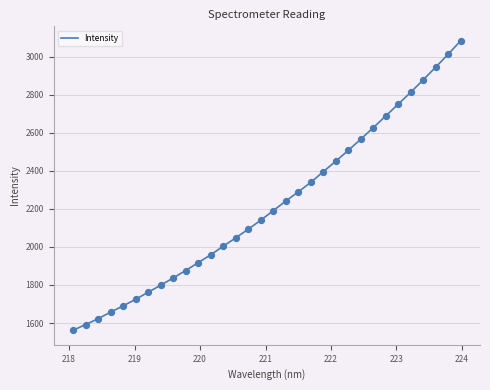

What is the greatest value displayed?

3084.2